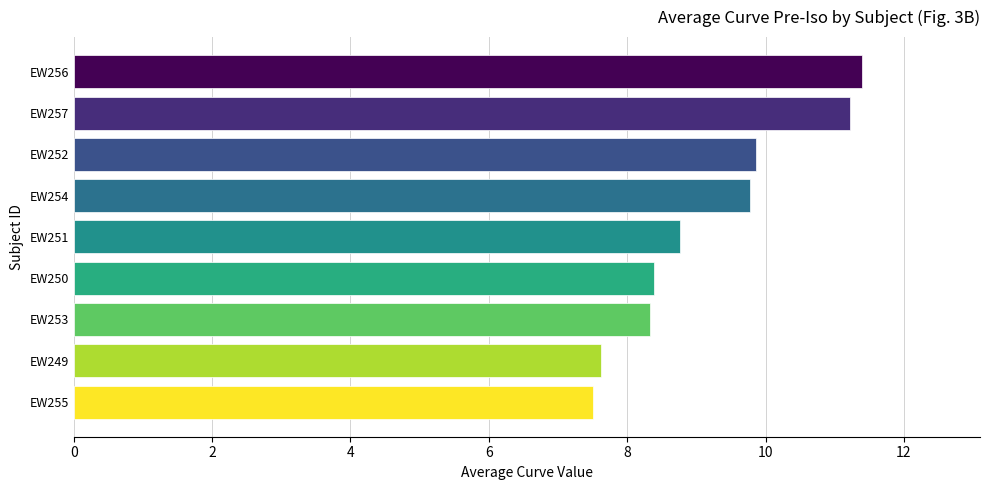

What is the change in value from EW252 to EW250?

-1.5